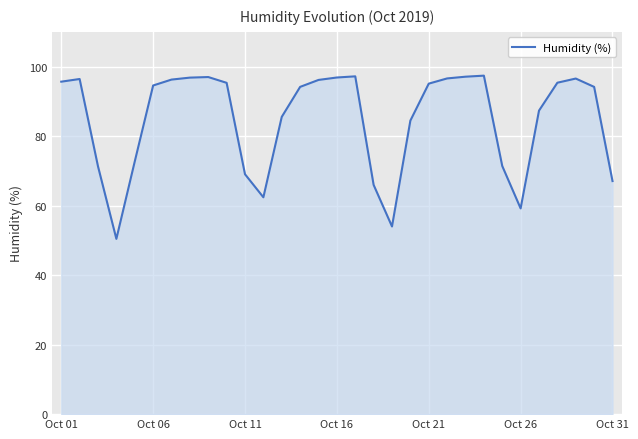

What is the difference between the maximum and second lowest values?

43.4